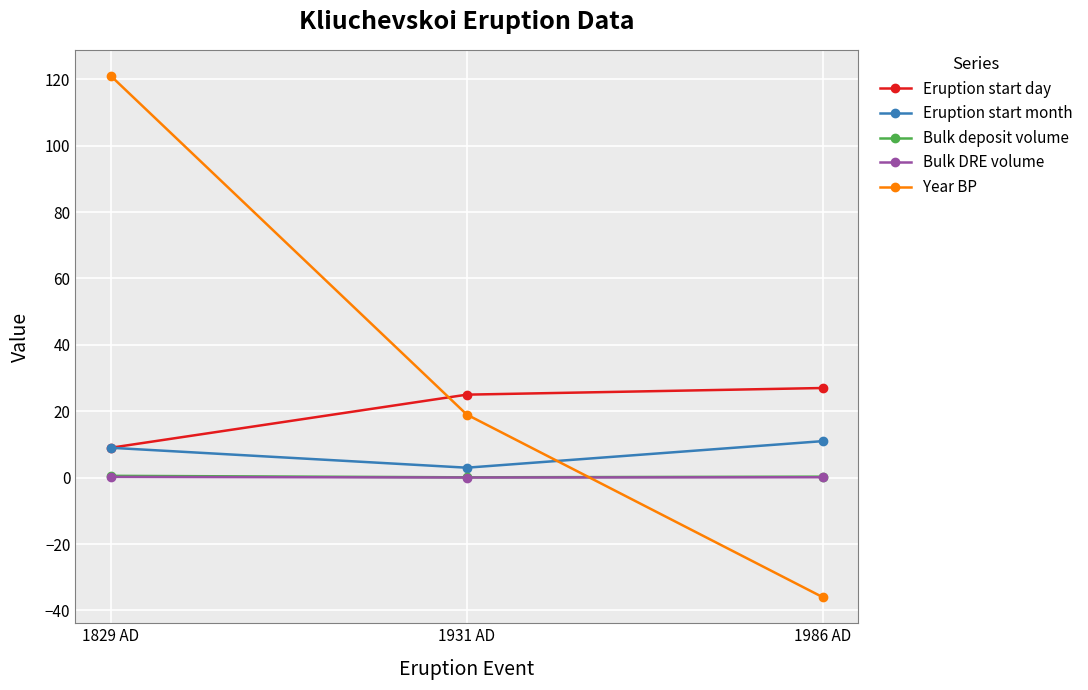

What is the total value across all series at 1829 AD?

139.8